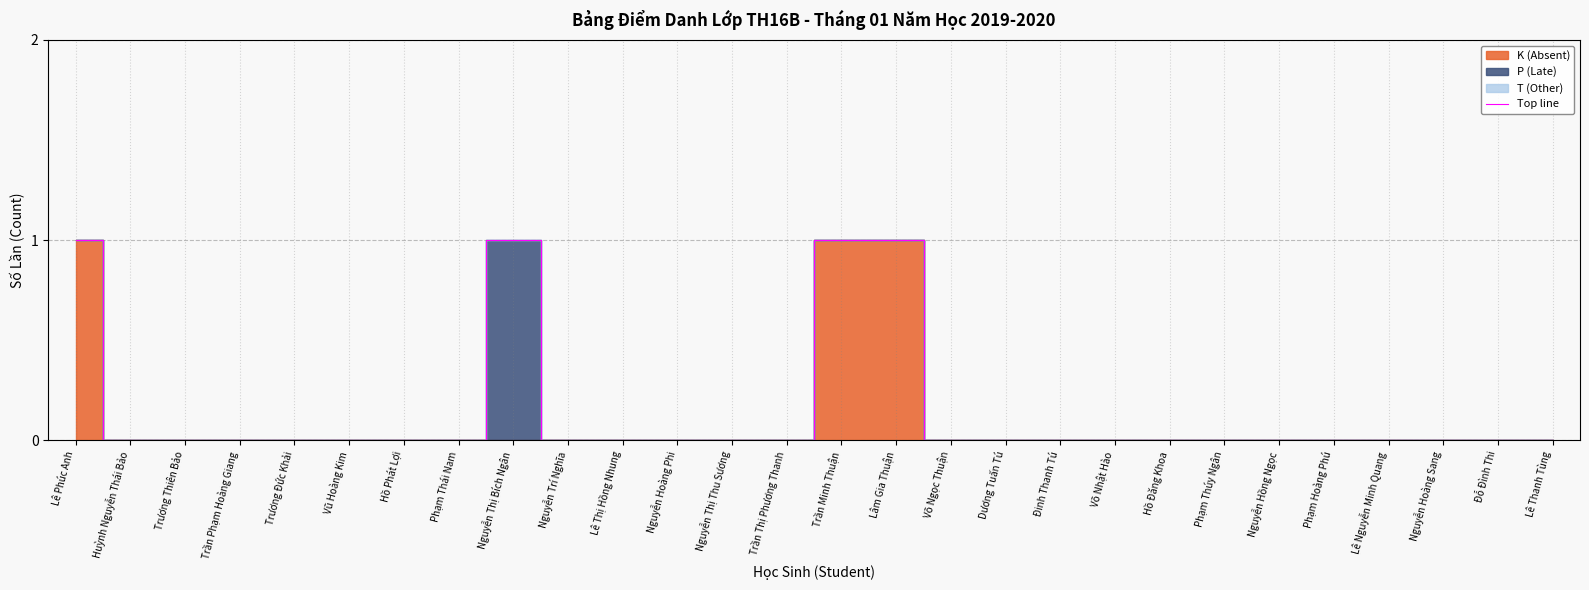

Is it true that the value at Lâm Gia Thuận is 1?

True